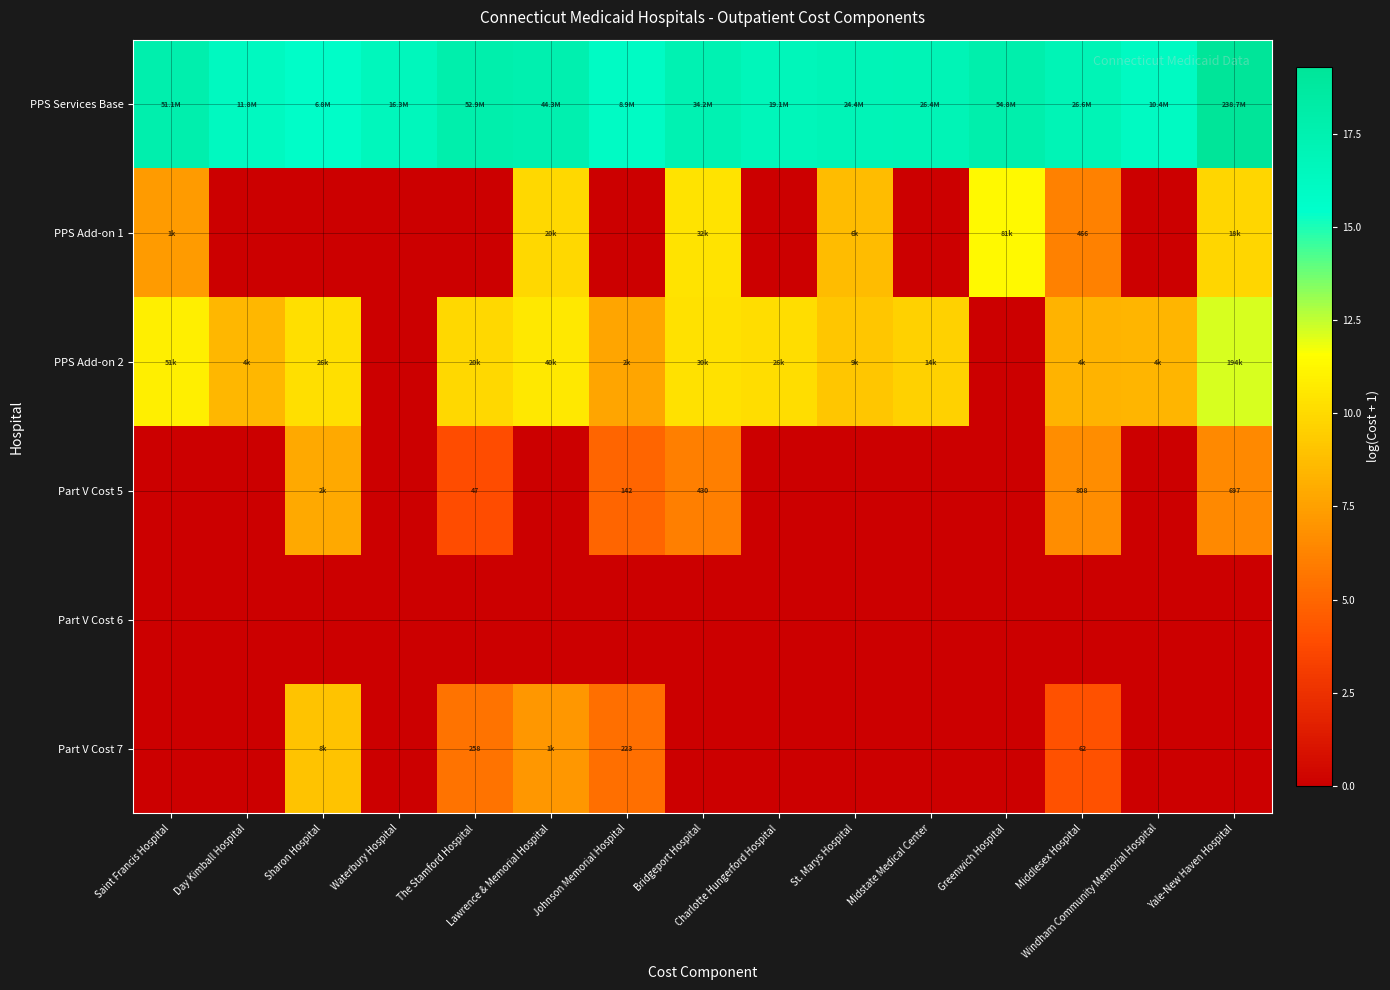

What is the difference between the highest and lowest values at The Stamford Hospital?

17.8